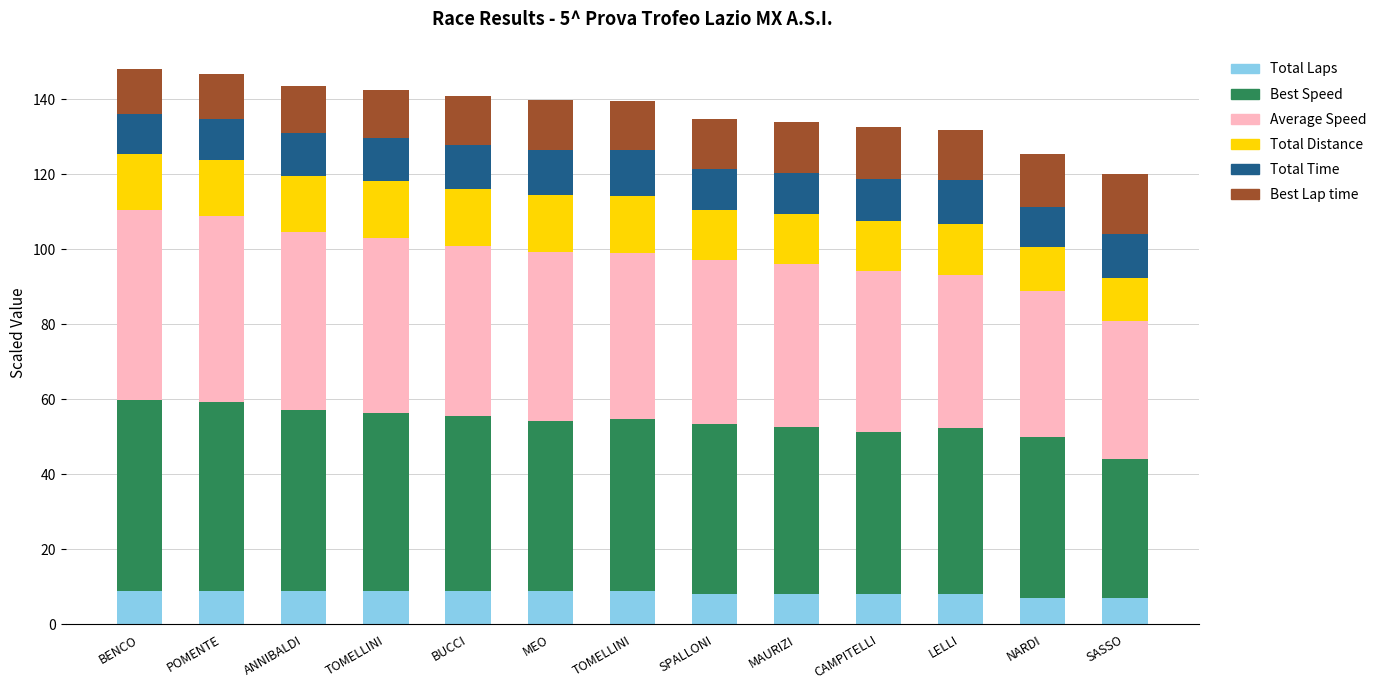

What is the value of the Total Laps bar at the 4th from the left?

9.0